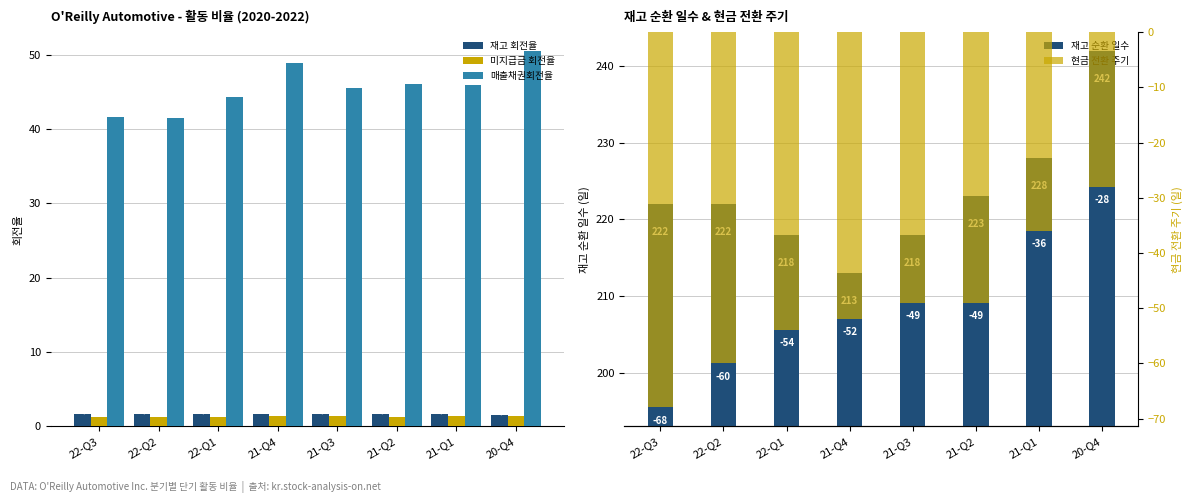

Is the value of 재고 회전율 at 21-Q1 greater than the value of 매출채권회전율 at 20-Q4?

No